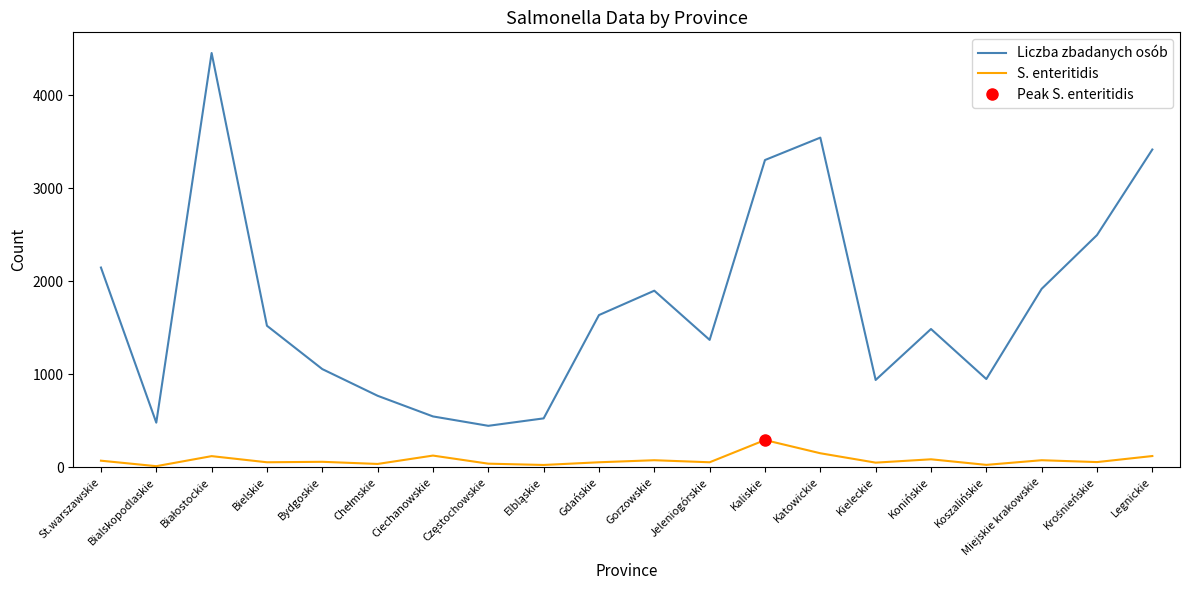

How many values in the S. enteritidis series are below 58?

10